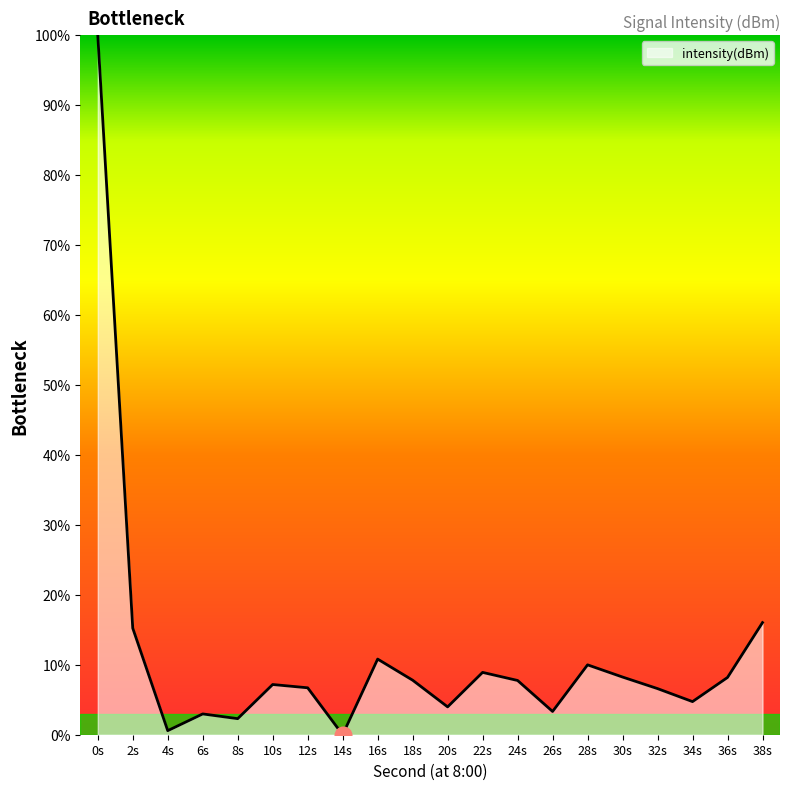

Is it true that the value at 20s is 4.0?

True